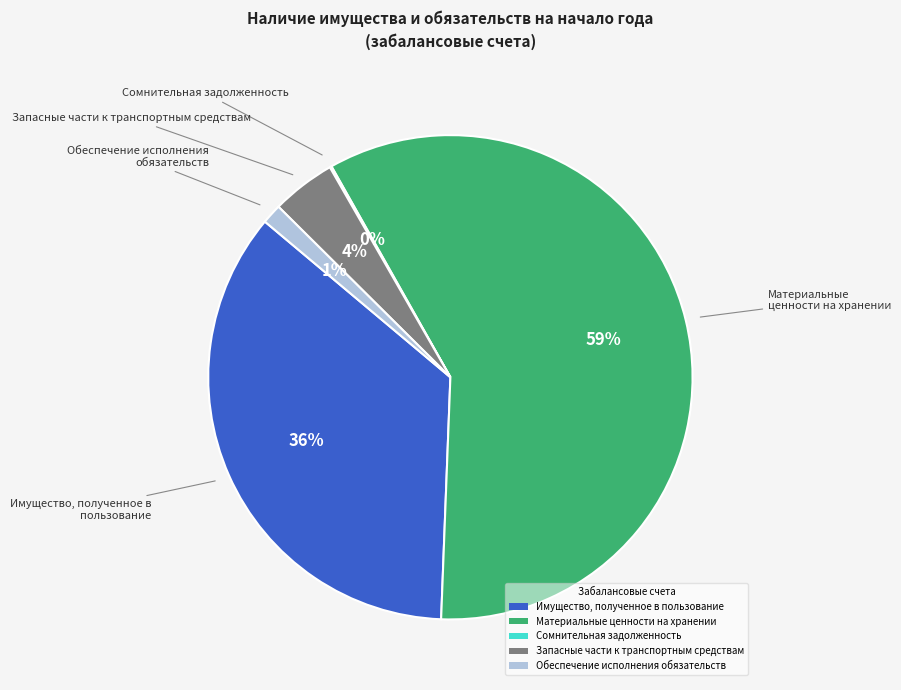

Does any single category account for the majority?

Yes